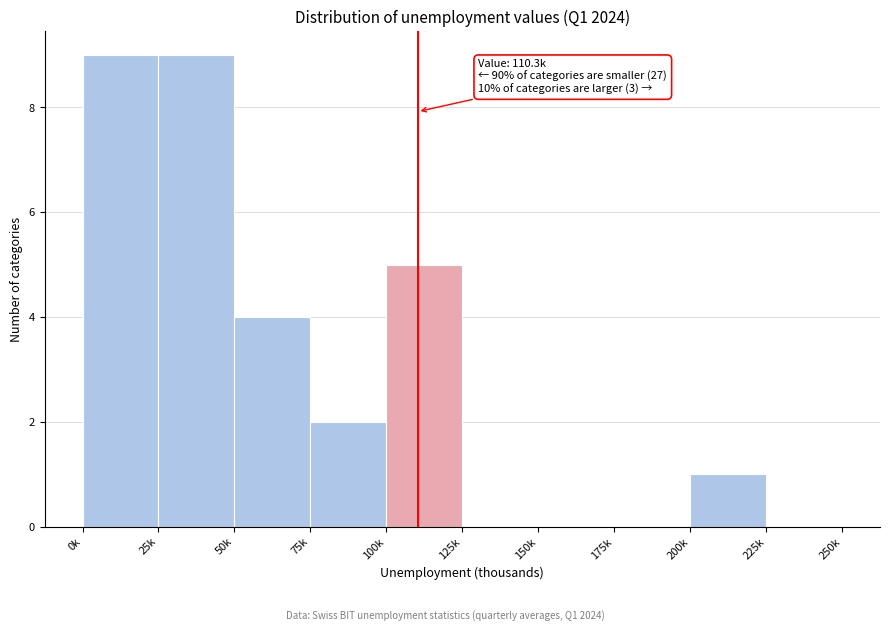

Reading right to left, extract all data points from this chart.

225k=0	200k=1	175k=0	150k=0	125k=0	100k=5	75k=2	50k=4	25k=9	0k=9